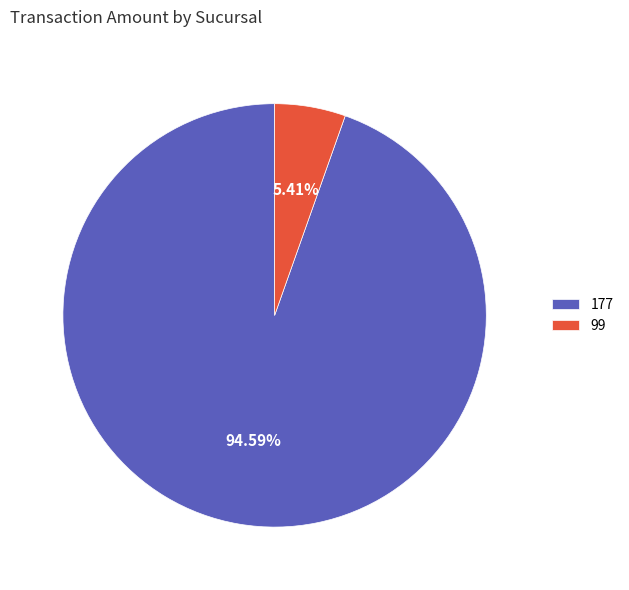

True or false: 177 accounts for 99% of the total.

False